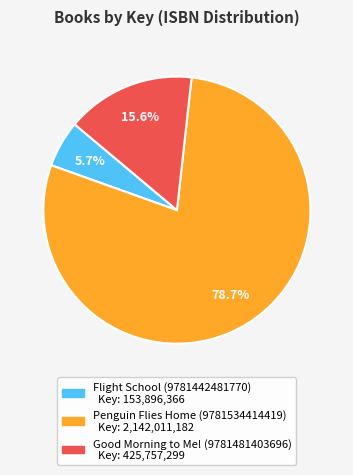

True or false: Flight School (9781442481770) accounts for 1% of the total.

False